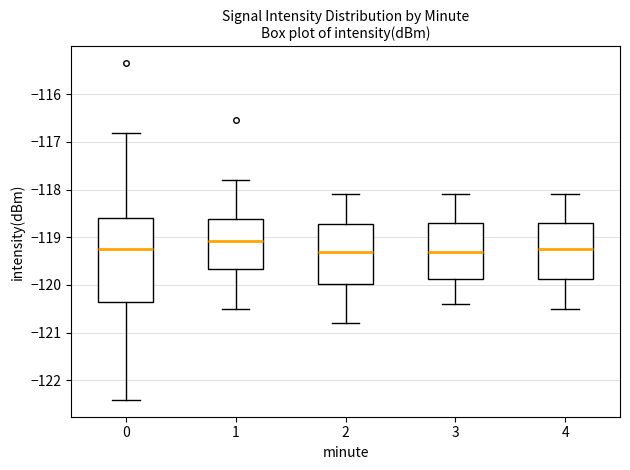

Which box's median line is the highest?

1